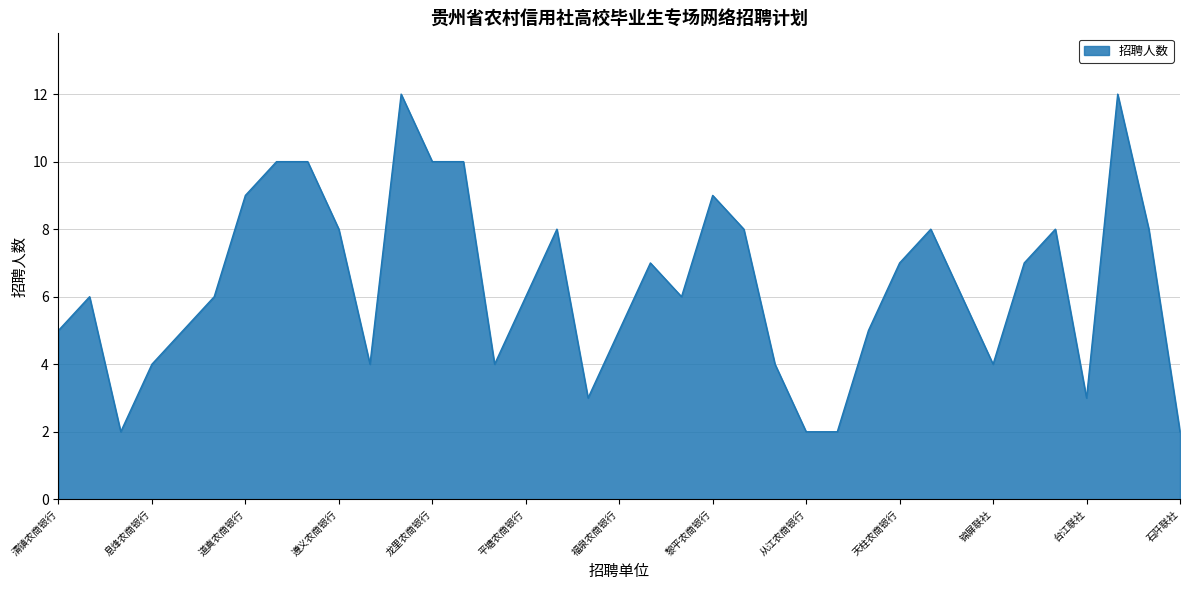

What is the maximum value shown in the chart?

12